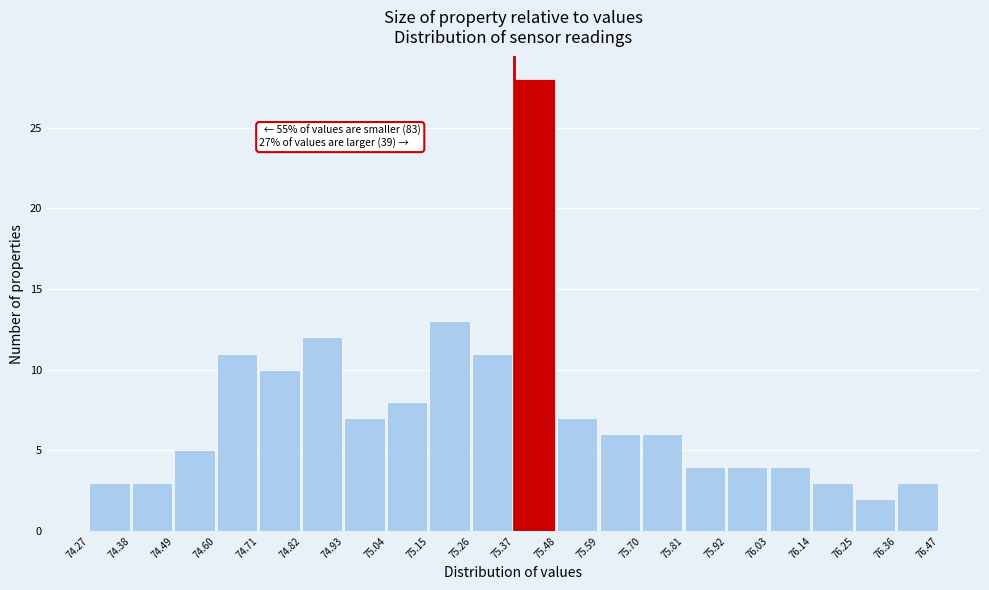

Which range on the x-axis has the tallest bar?

75.37 to 75.48